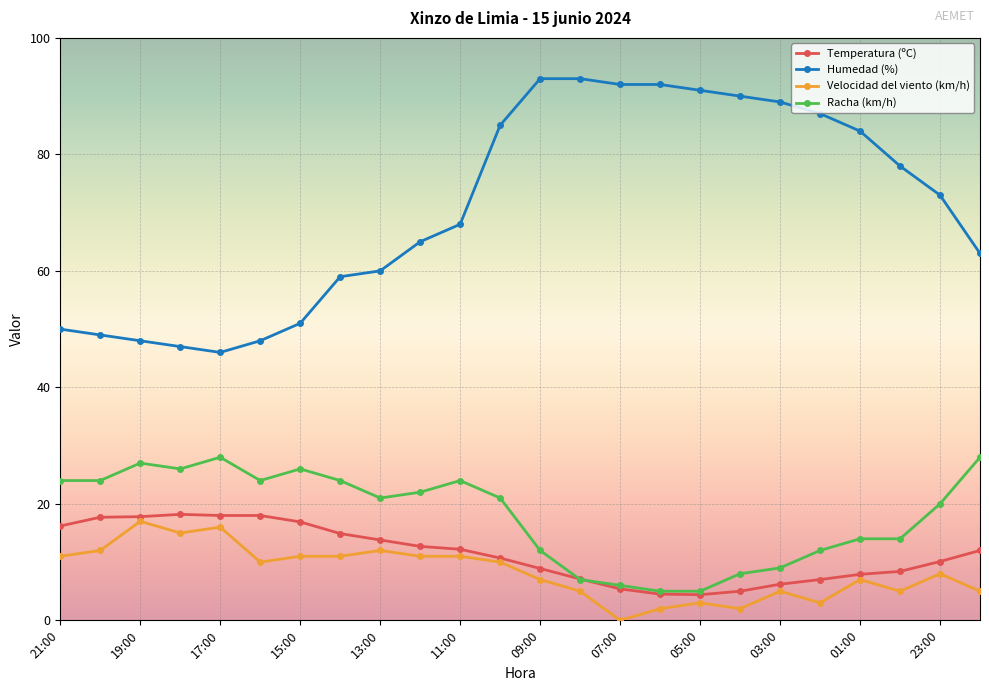

Which series has the largest range (max minus min)?

Humedad (%)